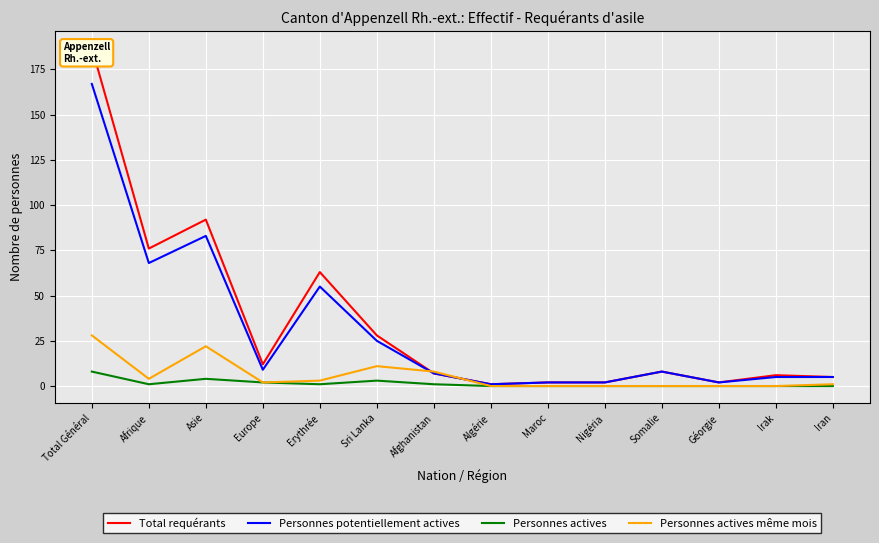

True or false: Total requérants and Personnes actives cross at least once.

False